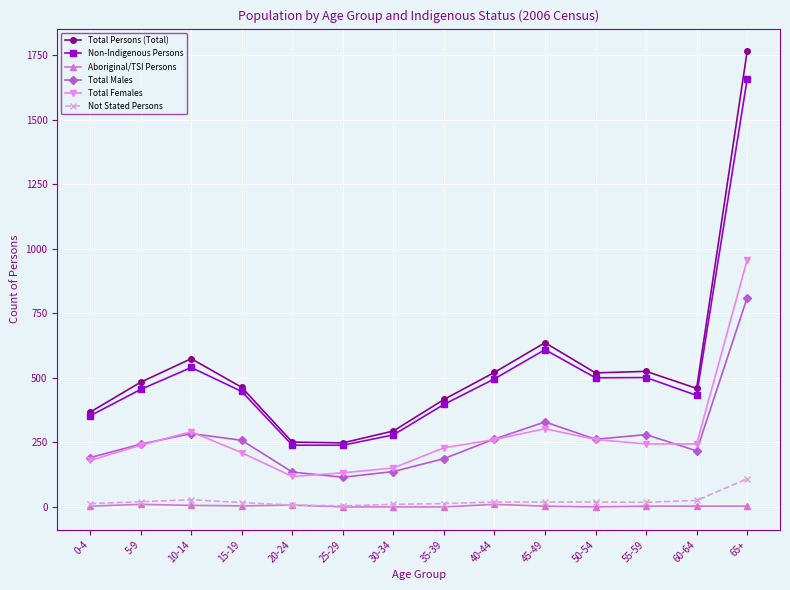

Which series has the largest range (max minus min)?

Total Persons (Total)